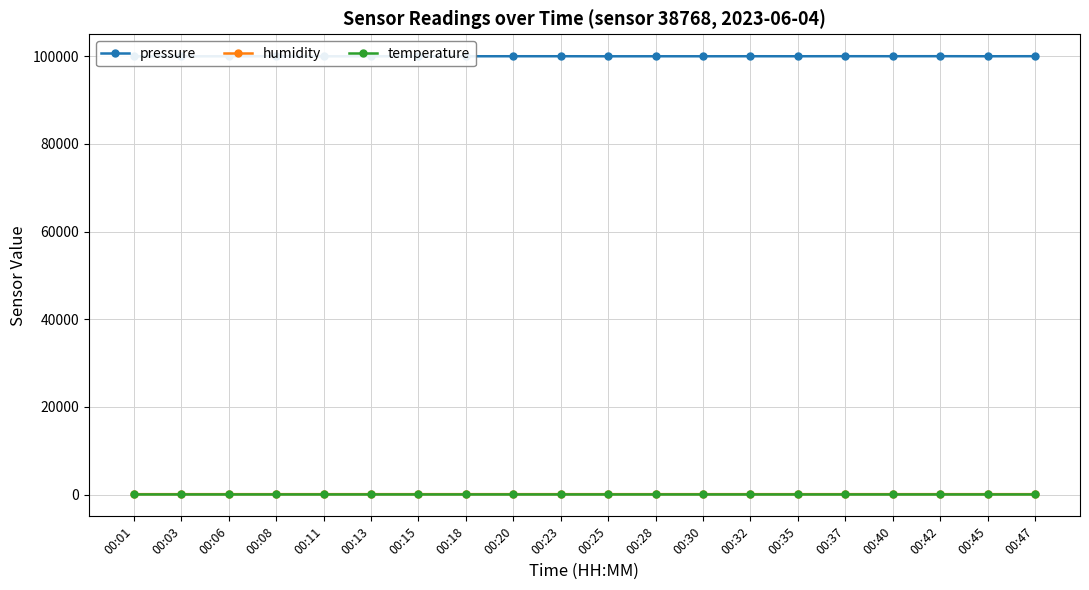

The value of pressure at 00:18 is 100013.9. True or false?

True